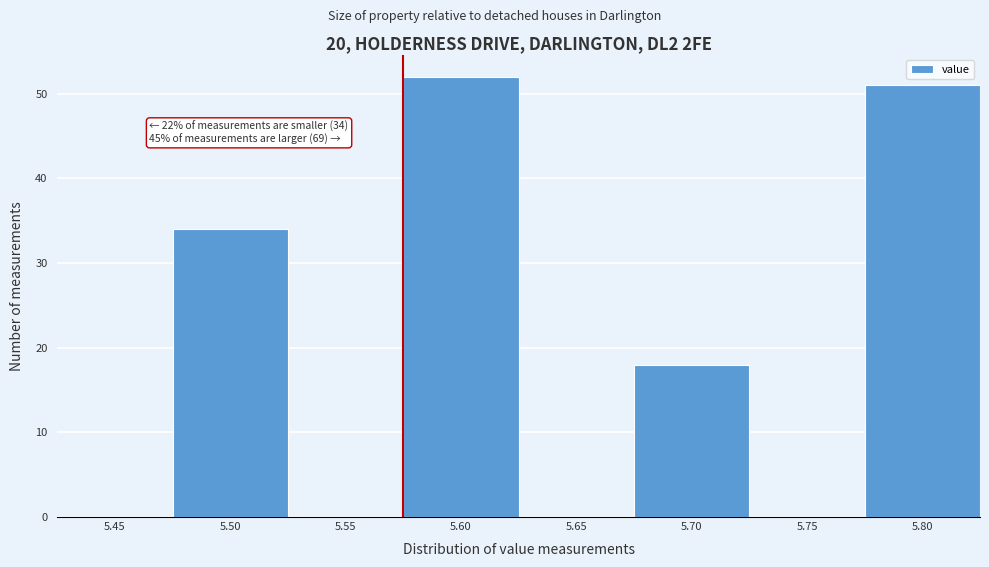

Reading left to right, extract all data points from this chart.

5.45=0	5.50=34	5.55=0	5.60=52	5.65=0	5.70=18	5.75=0	5.80=51